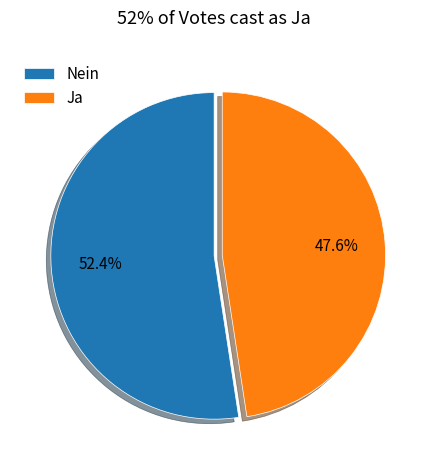

What percentage is the Nein slice, to the nearest percent?

52%